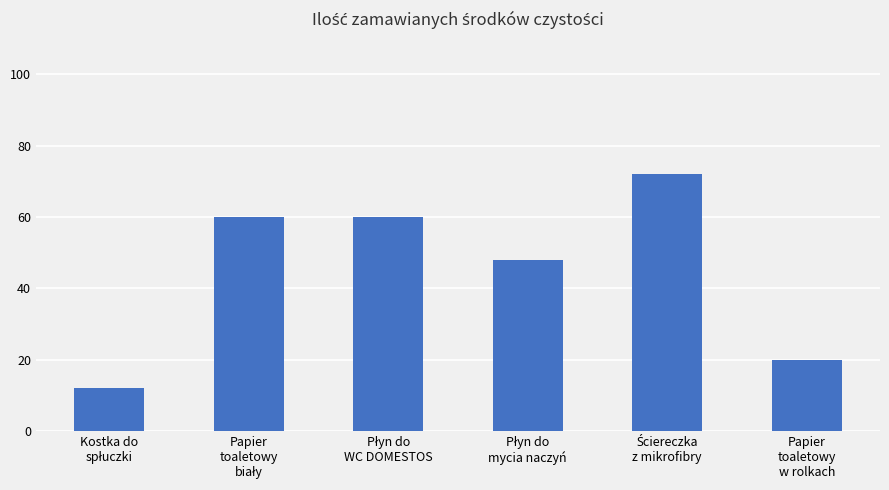

What is the value of the 6th bar from the left?

20